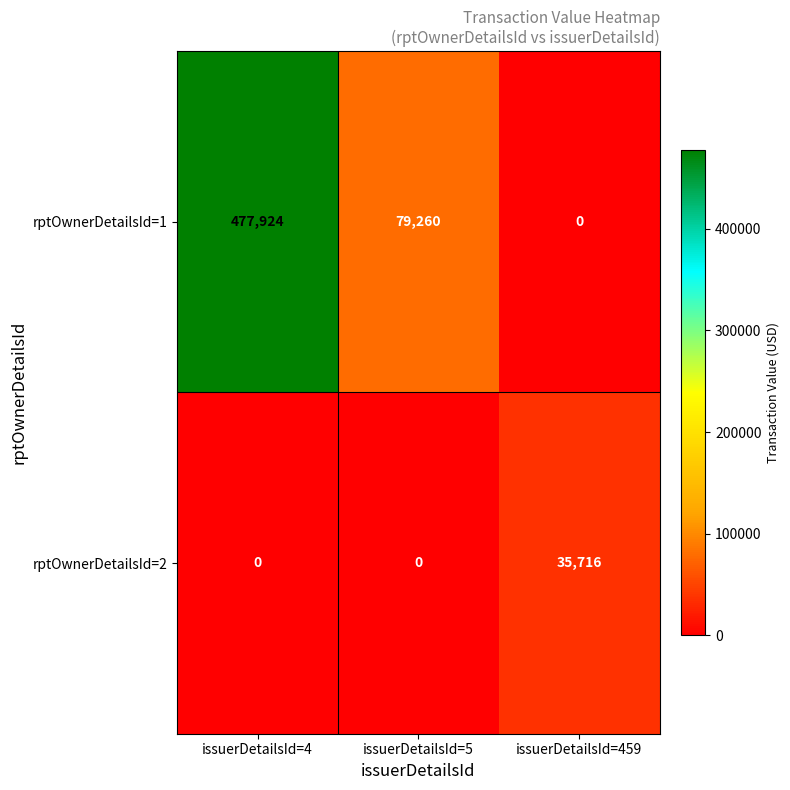

Rank the series by their maximum value, from lowest to highest.

rptOwnerDetailsId=2, rptOwnerDetailsId=1